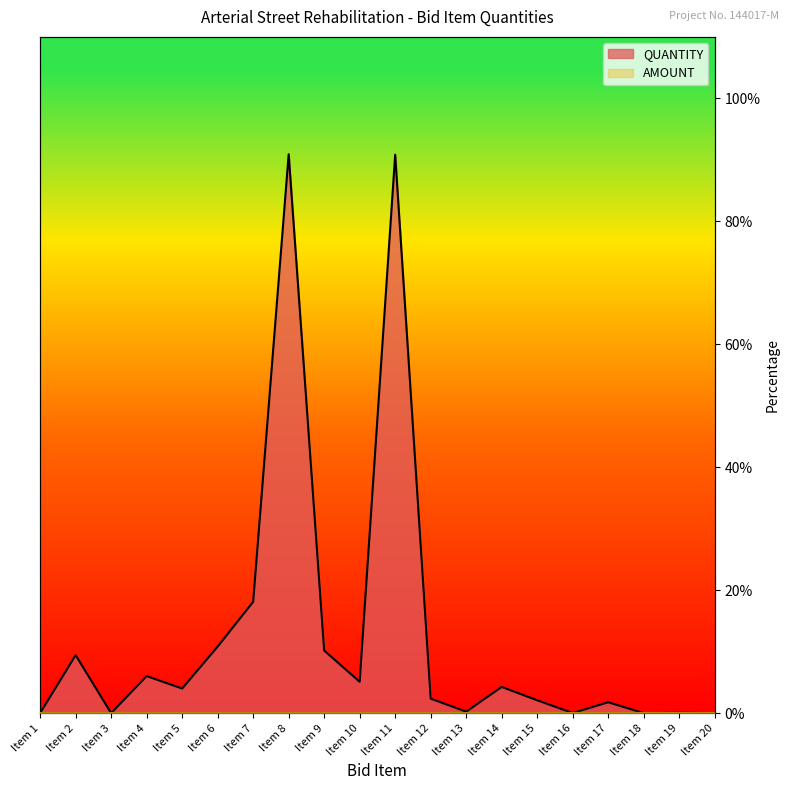

Which label corresponds to the largest value in the chart?

Item 8